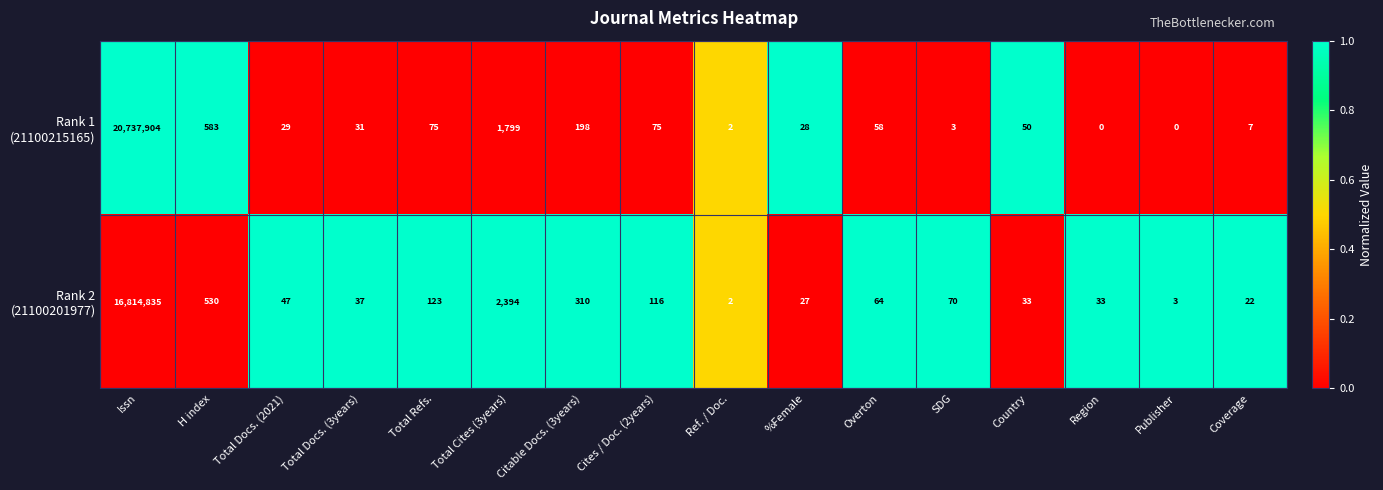

At how many categories does at least one series exceed 0?

16